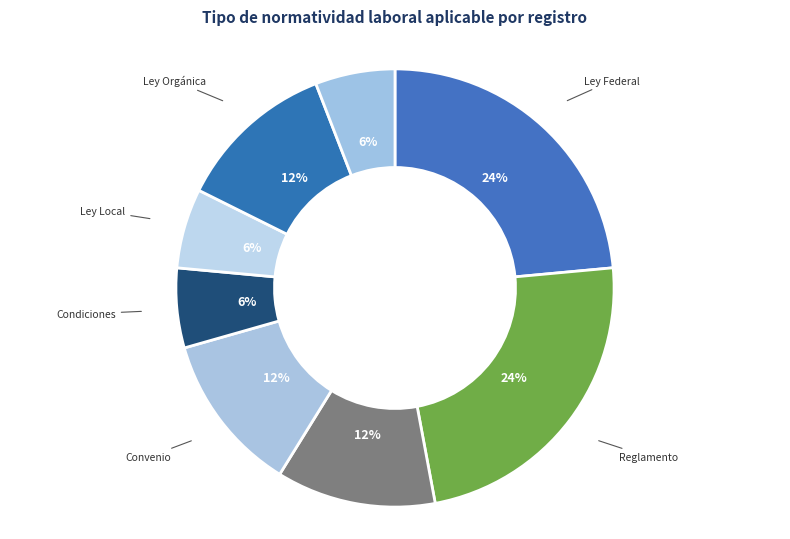

What percentage is the Convenio slice, to the nearest percent?

12%